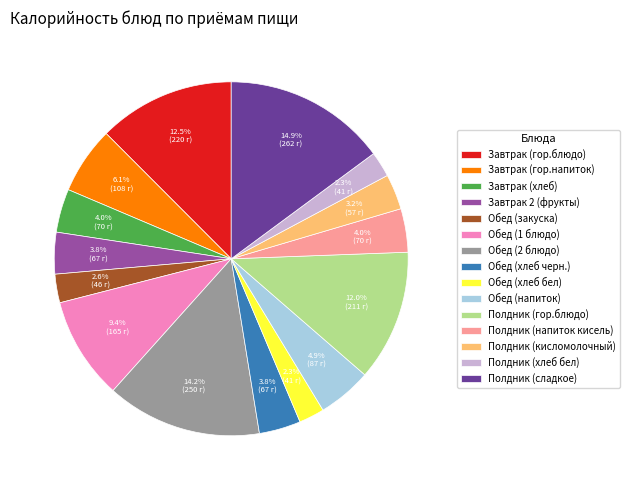

Which has a higher value, Обед (напиток) or Завтрак (хлеб)?

Обед (напиток)